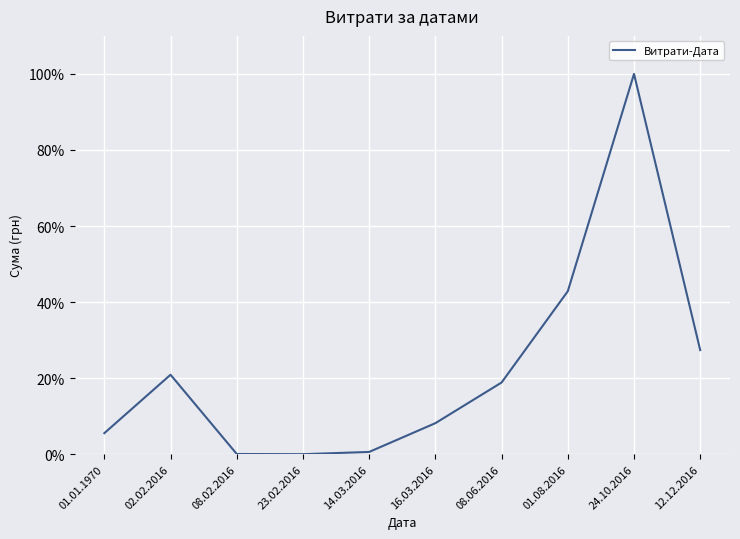

What is the maximum value shown in the chart?

100.0